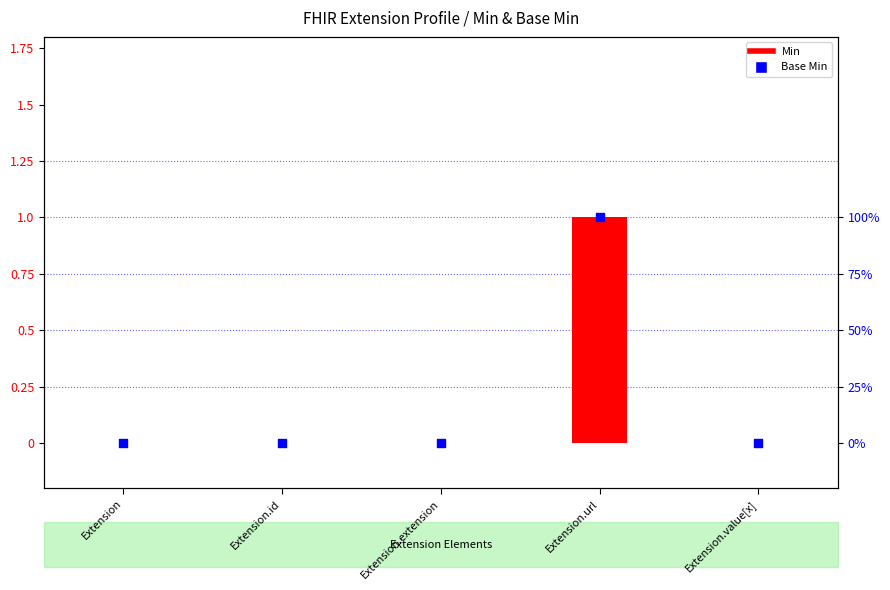

Is the value of Min at Extension.value[x] greater than the value of Base Min at Extension?

No